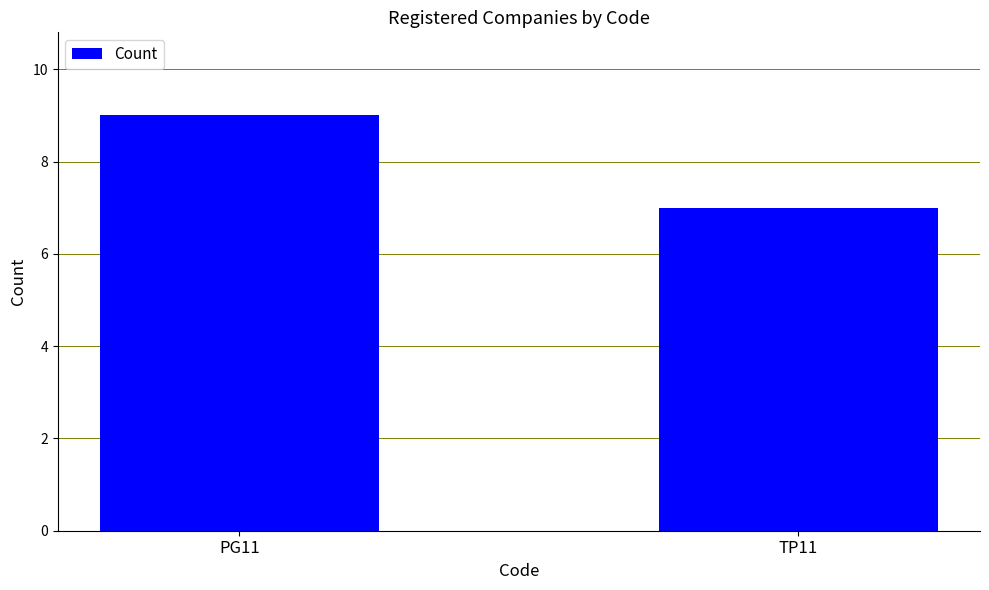

Reading right to left, extract all data points from this chart.

7	9